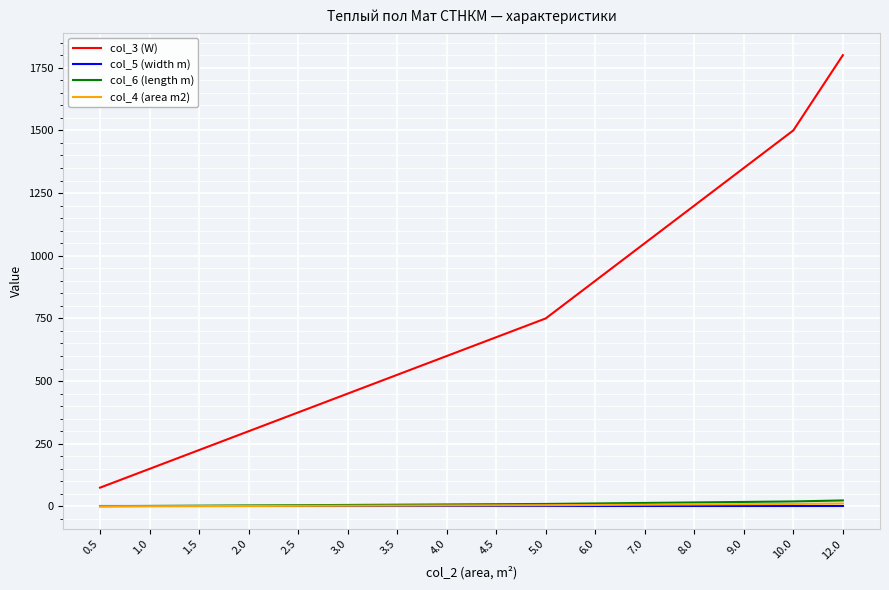

What is the greatest value displayed?

1800.0